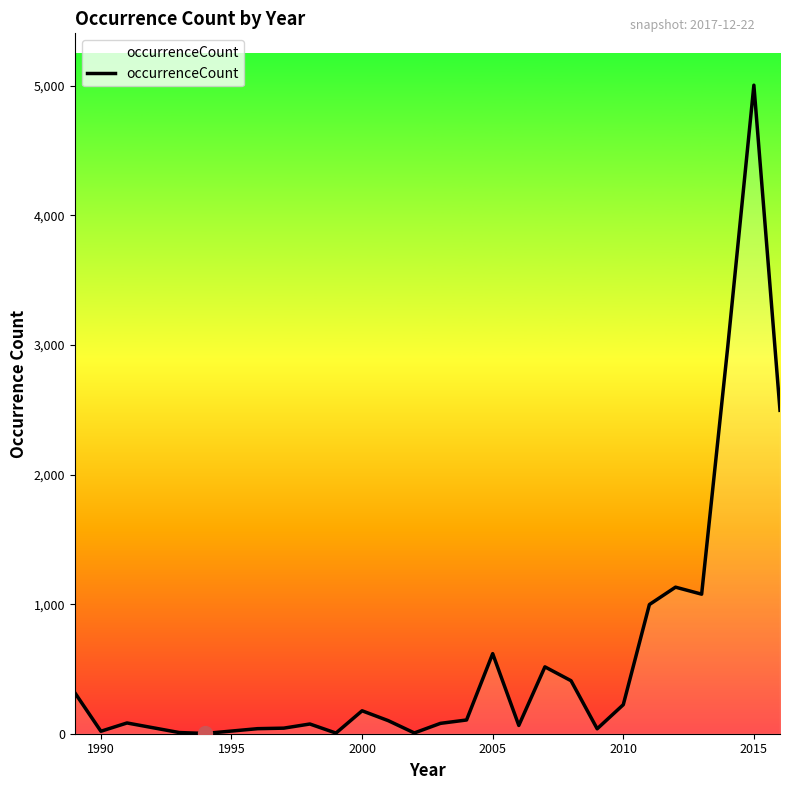

What is the maximum value shown in the chart?

5005